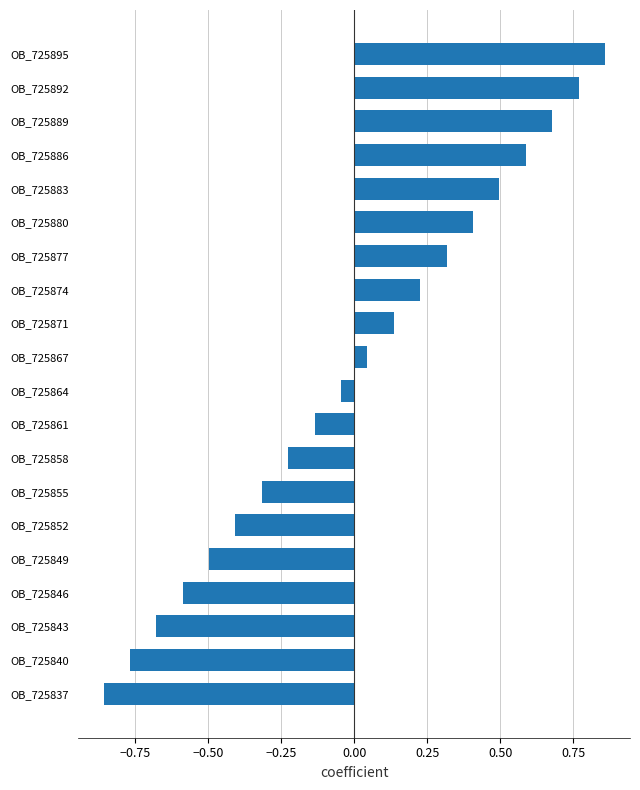

What is the value of the 16th bar from the top?

-0.5